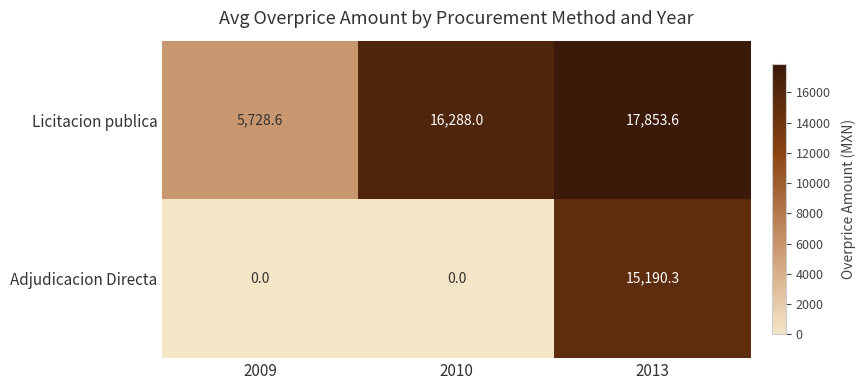

Which category has the lowest value in the Licitacion publica series?

2009